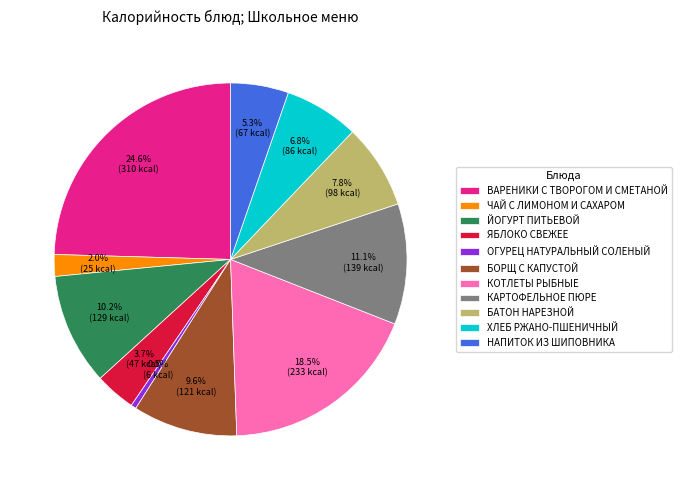

Is it true that ЙОГУРТ ПИТЬЕВОЙ is 22% of the pie?

False